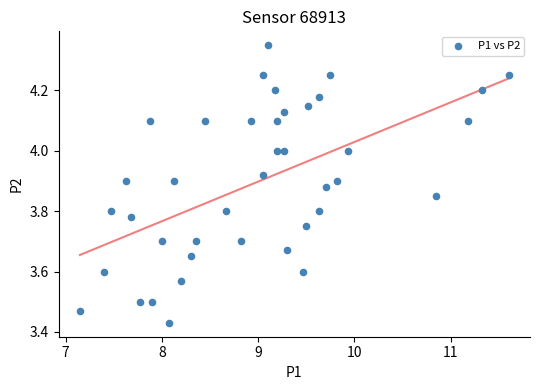

What is the range of Y values (max minus min)?

0.9